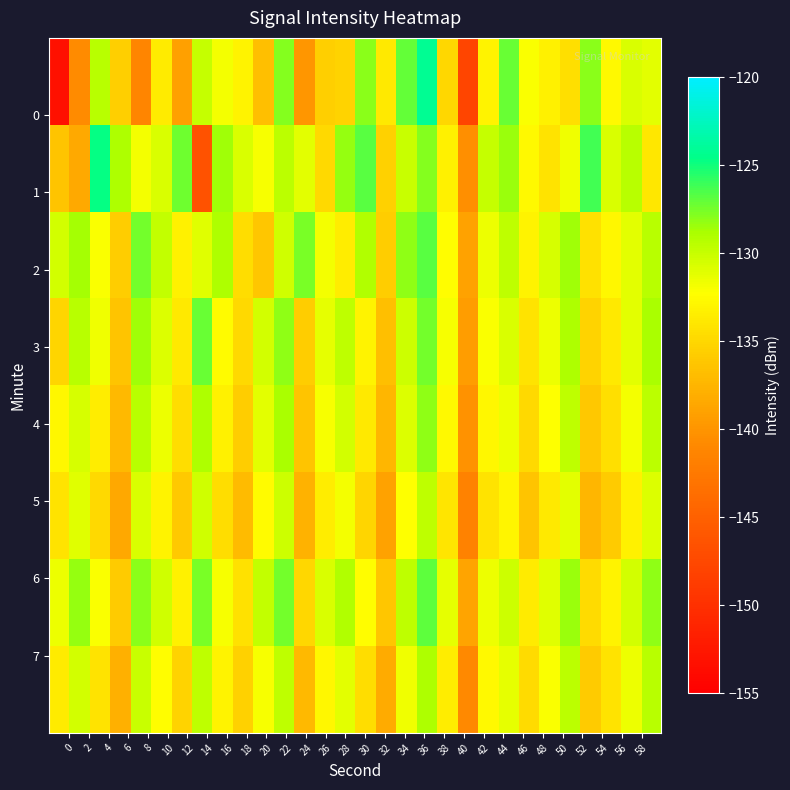

How many data points does each series have?

30